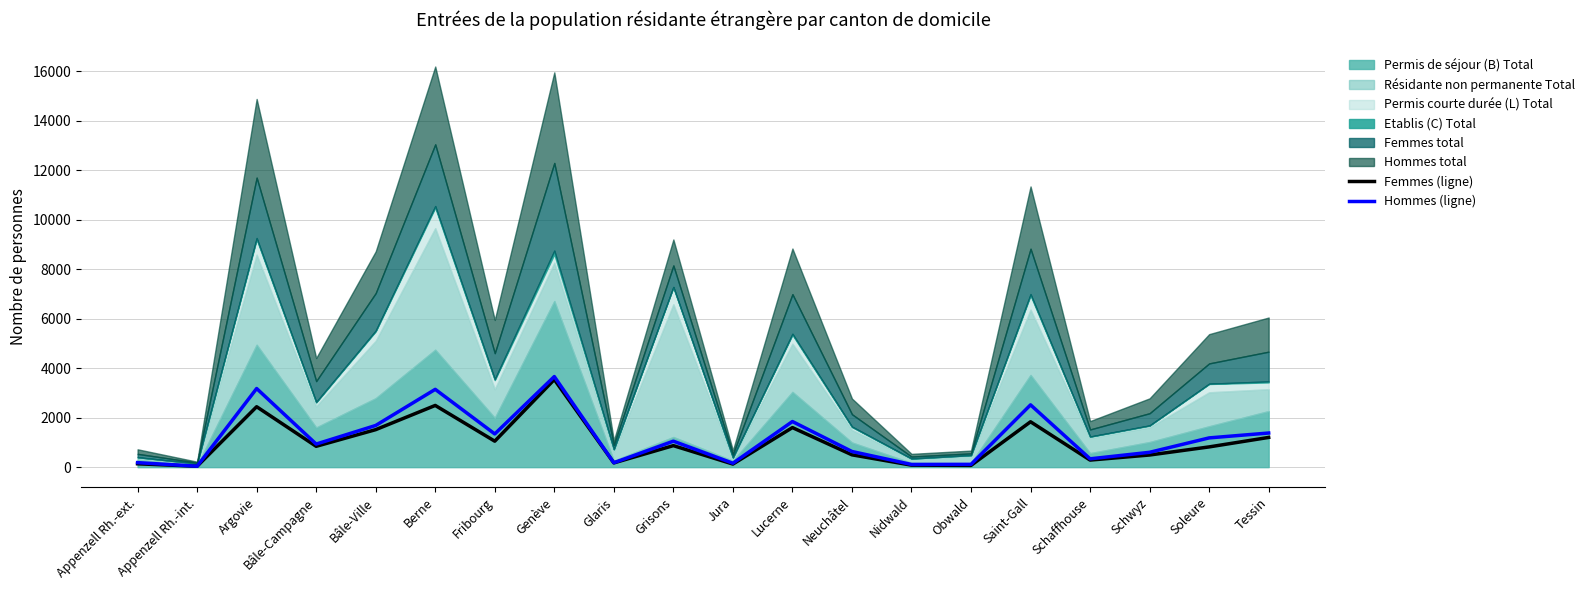

Count the number of categories in the chart.

20